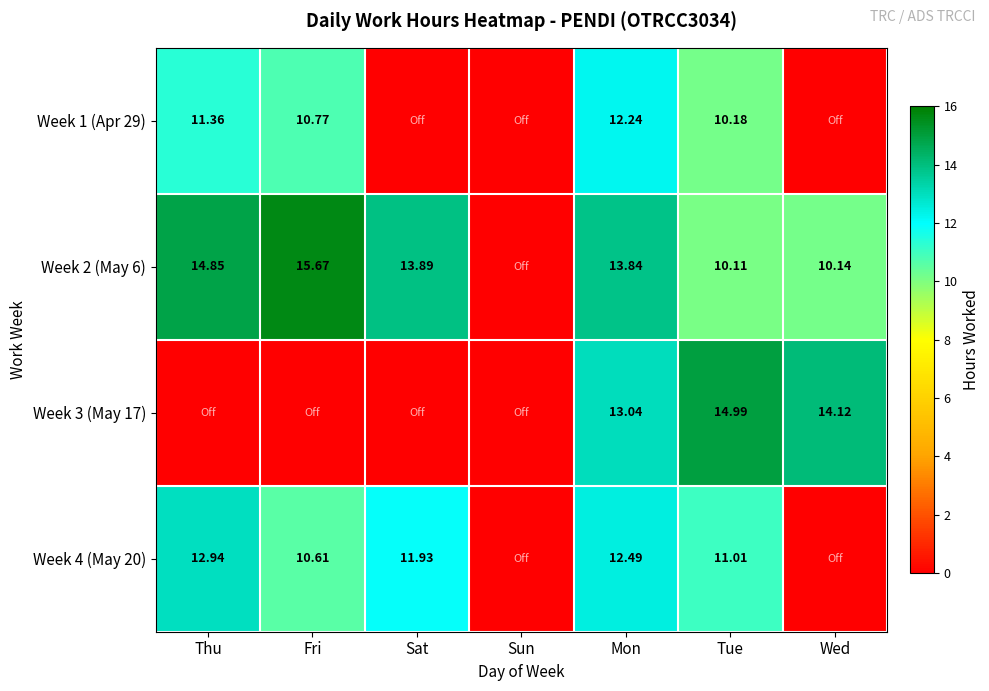

At how many categories does at least one series exceed 2?

6